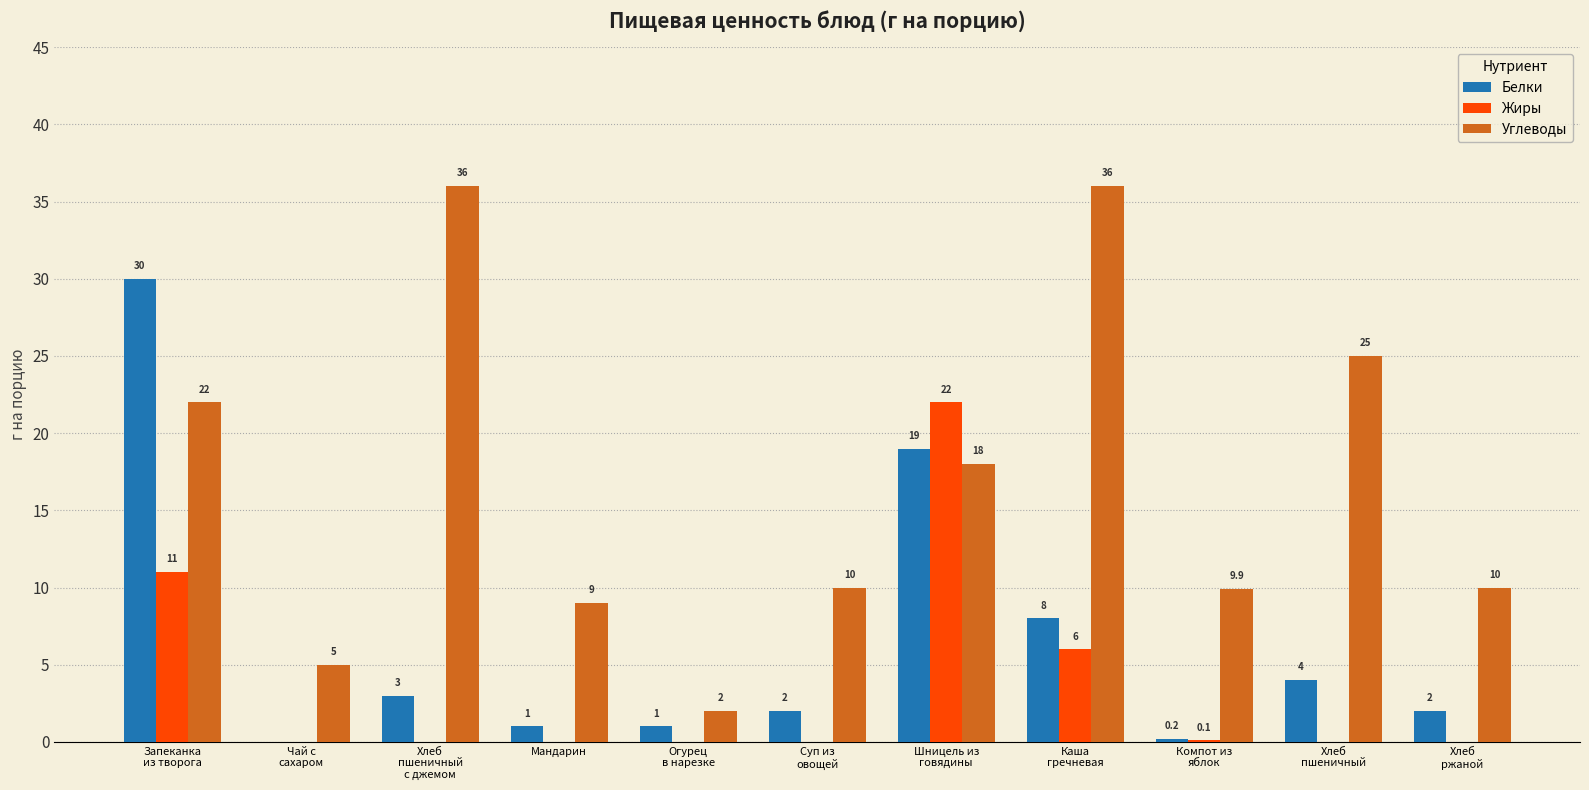

What is the greatest value displayed?

36.0